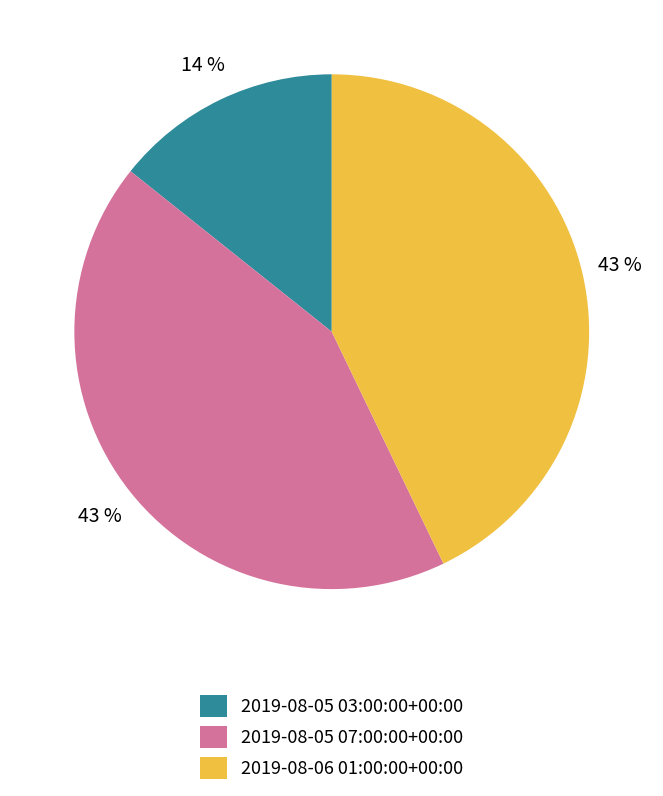

Which slice is the smallest?

2019-08-05 03:00:00+00:00